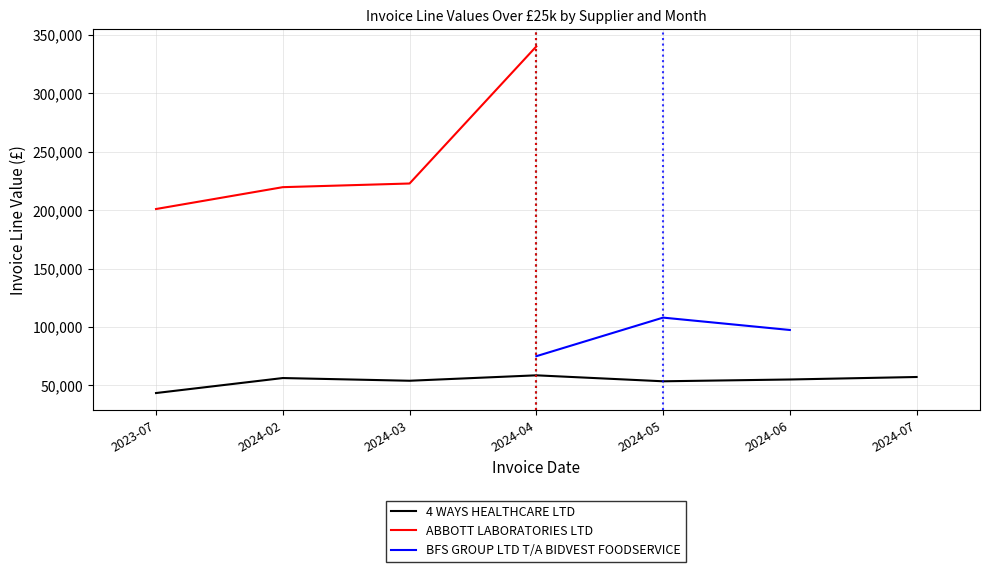

Between 2024-03 and 2024-04, which series saw the biggest shift?

ABBOTT LABORATORIES LTD